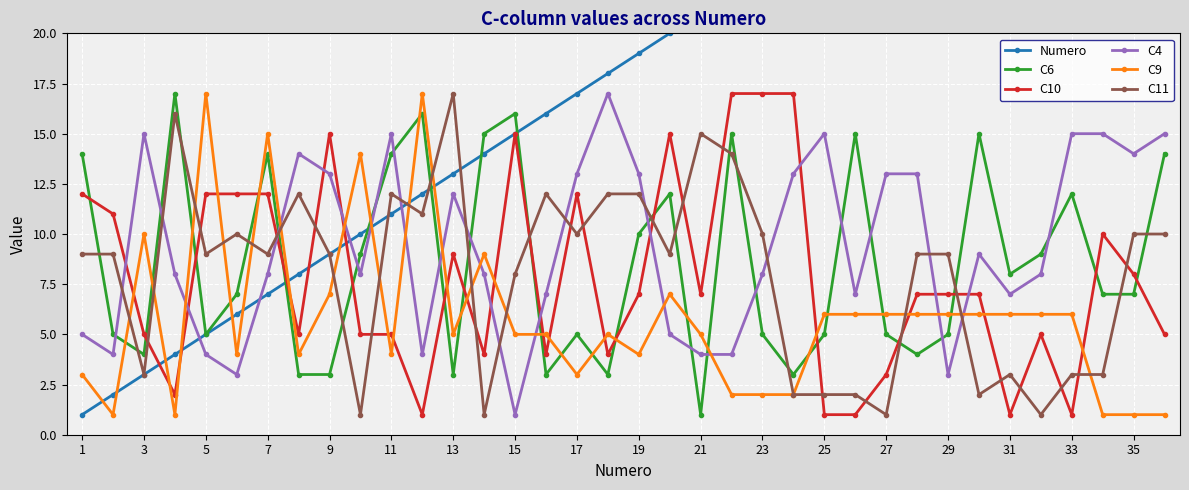

True or false: C4 has more than 1 interior local peaks.

True